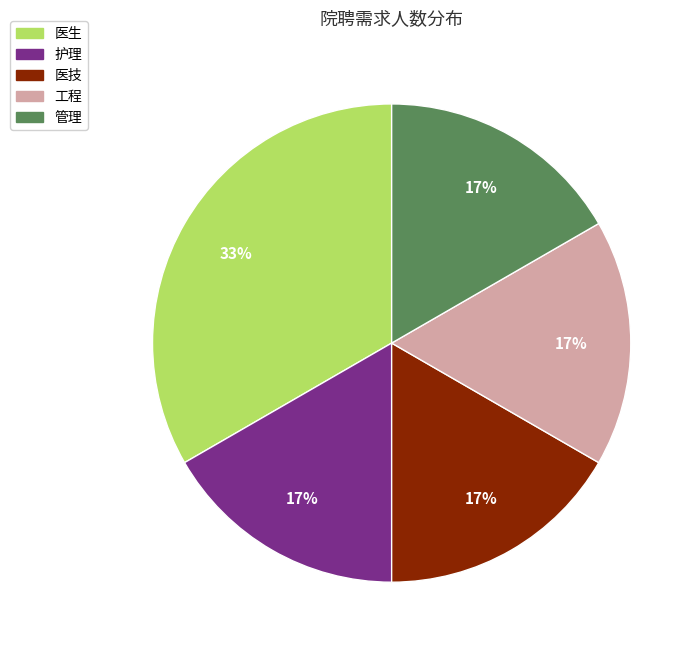

Combined, do 医技 and 护理 account for over 50%?

No